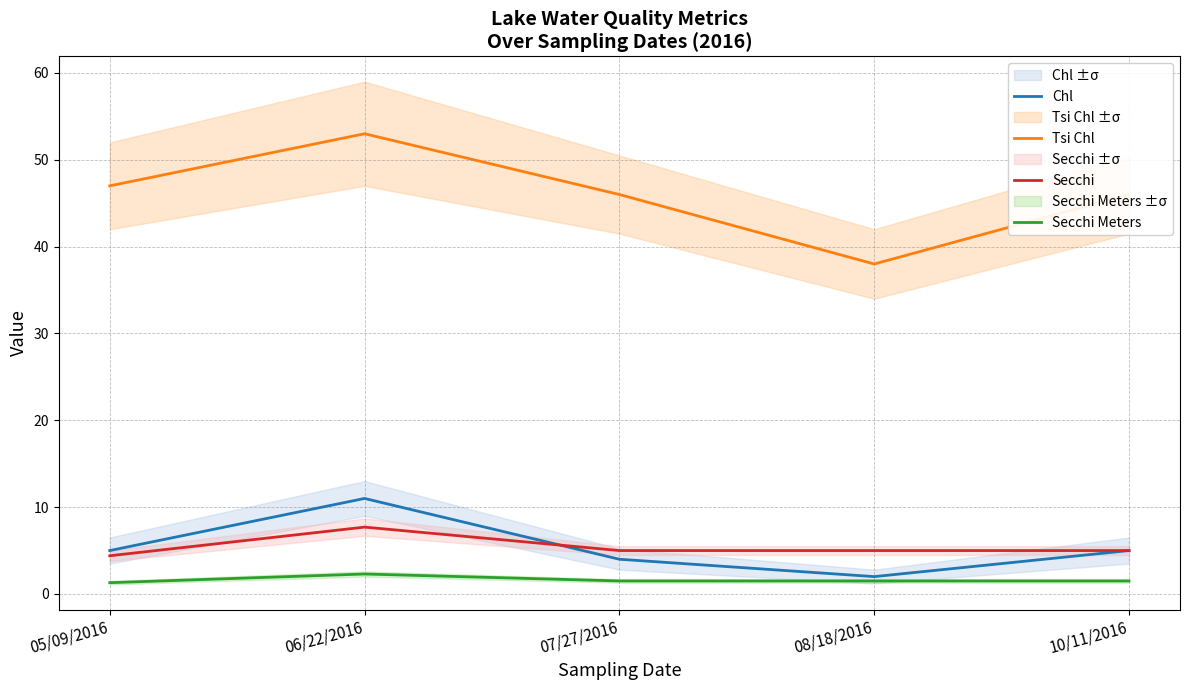

What is the maximum value shown in the chart?

53.0